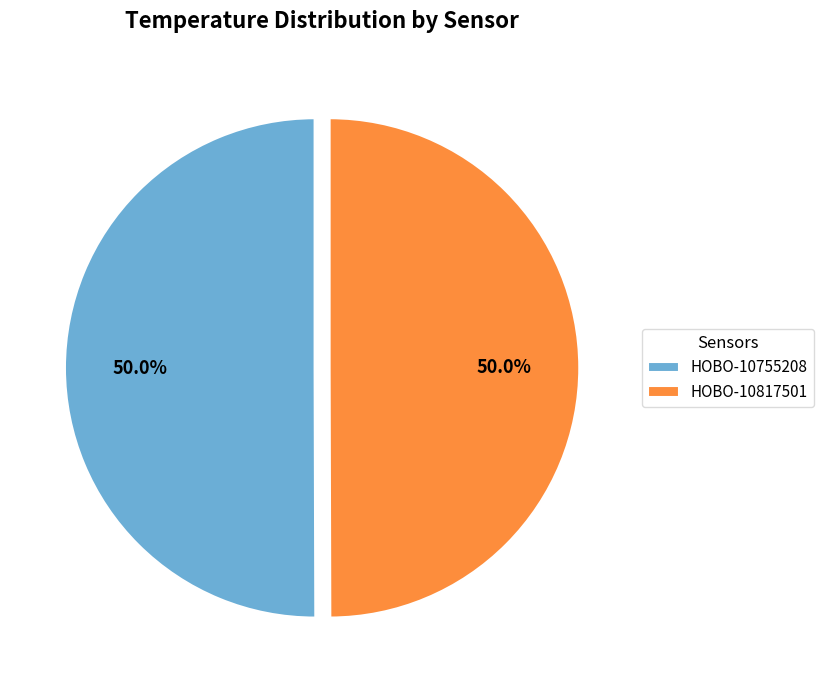

What is the total percentage of HOBO-10755208 and HOBO-10817501?

100.0%